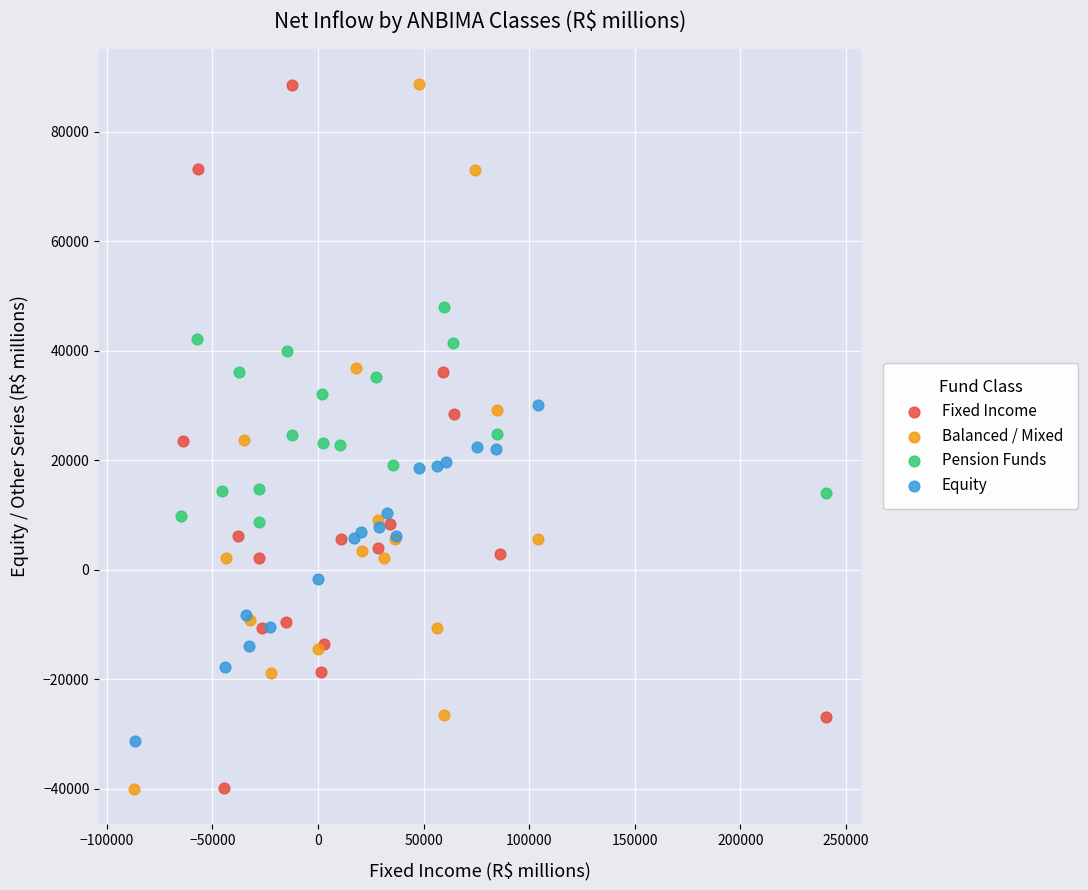

Which series has the widest spread of Y values?

Balanced / Mixed